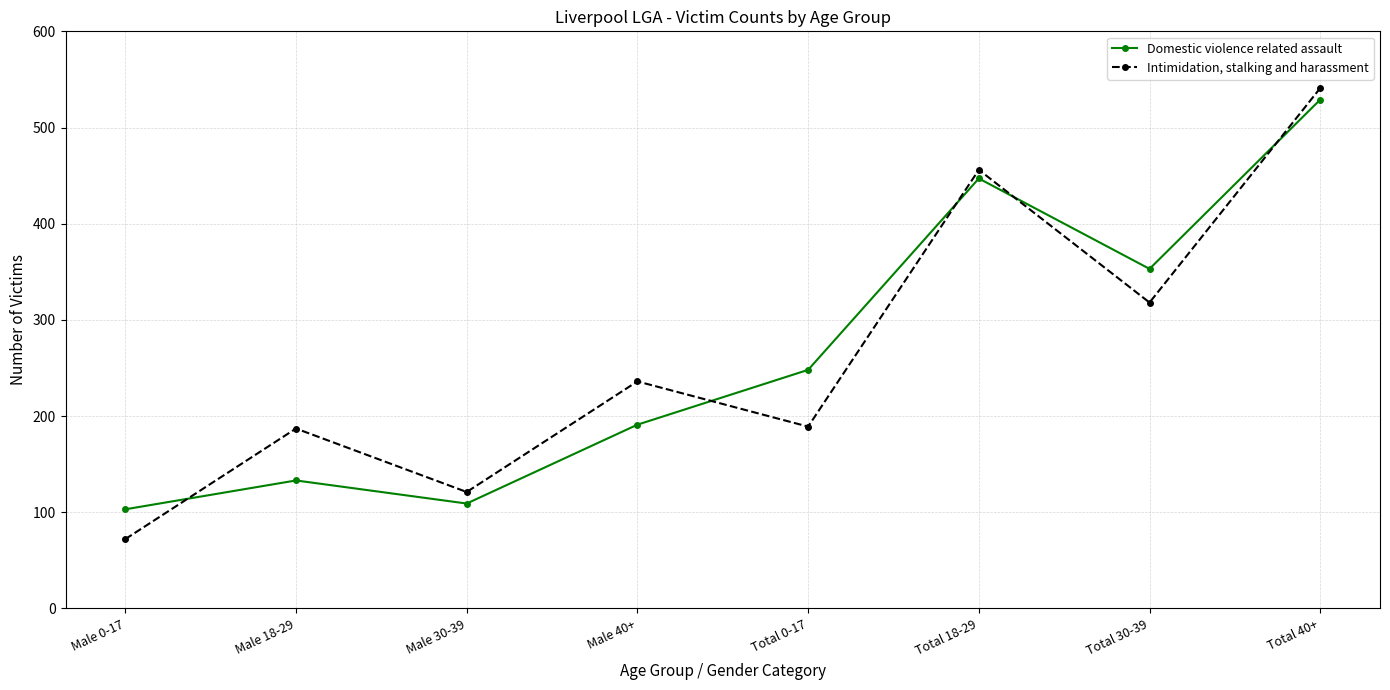

What is the value of the Intimidation, stalking and harassment point at the 1st from the left?

72